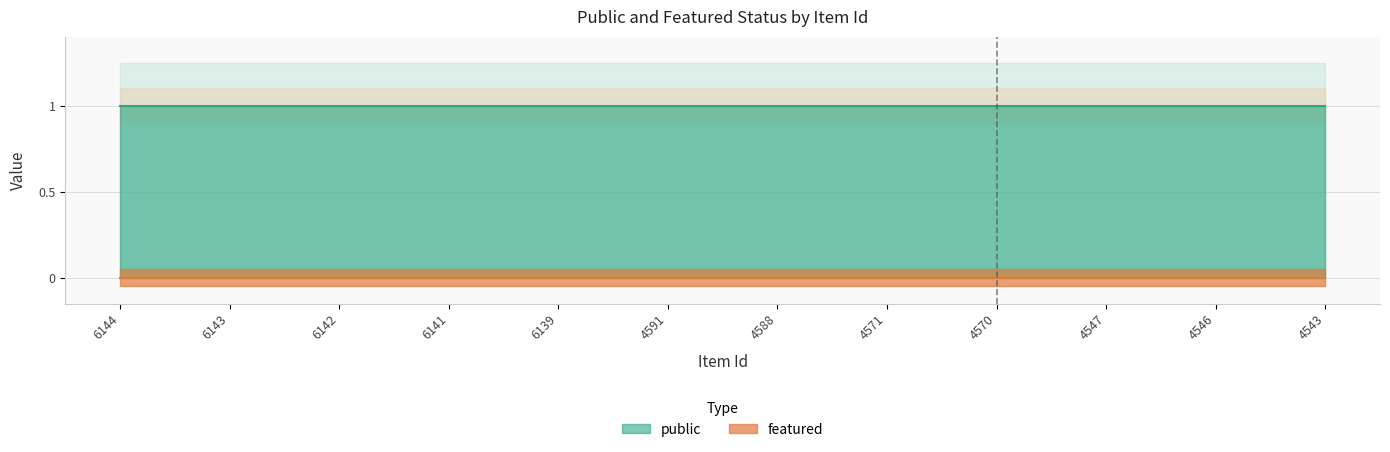

Reading left to right, list all the values displayed in this chart.

public: 1	1	1	1	1	1	1	1	1	1	1	1
featured: 0	0	0	0	0	0	0	0	0	0	0	0